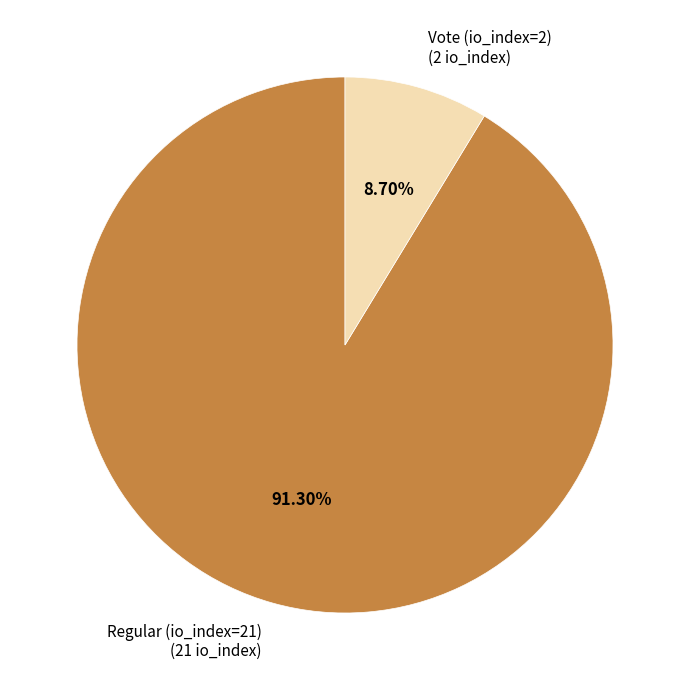

Approximately how many times larger is the value at Regular (io_index=21) (21 io_index) compared to Vote (io_index=2) (2 io_index)?

10.5